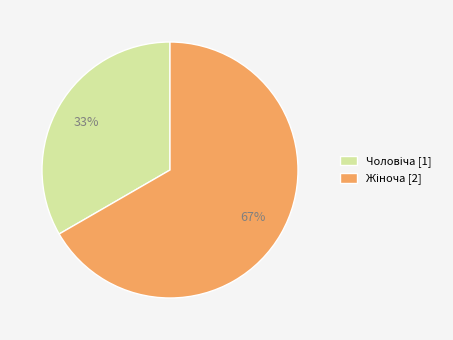

To the nearest percent, what is the average slice percentage?

50%